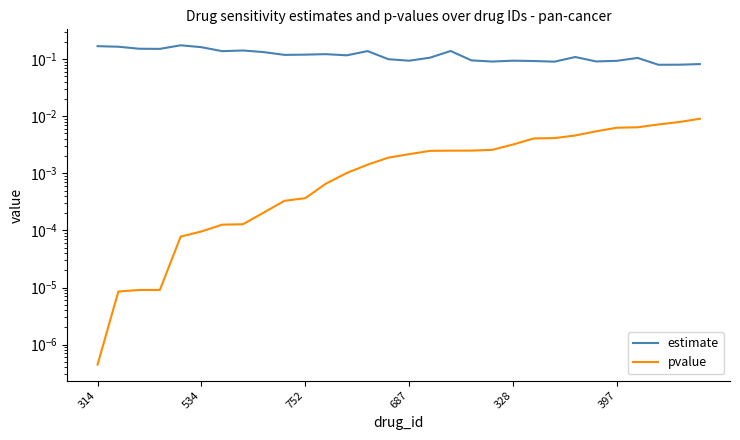

The estimate series shows 0.1 at 687. True or false?

True